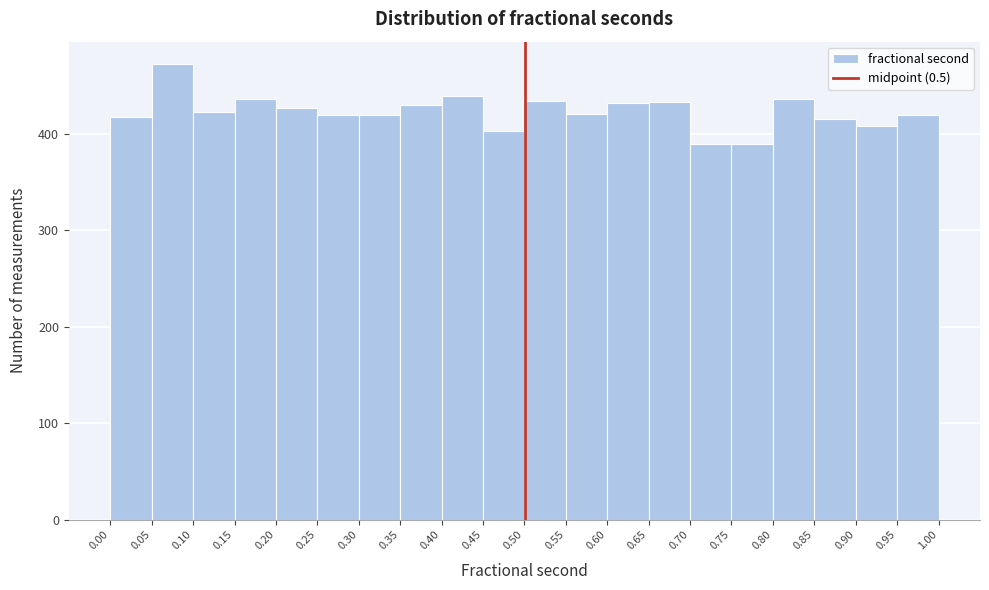

What is the height of the bar covering 0.45 to 0.50 on the x-axis? The values are not printed on the chart, so give them approximately, as read against the axis.

400